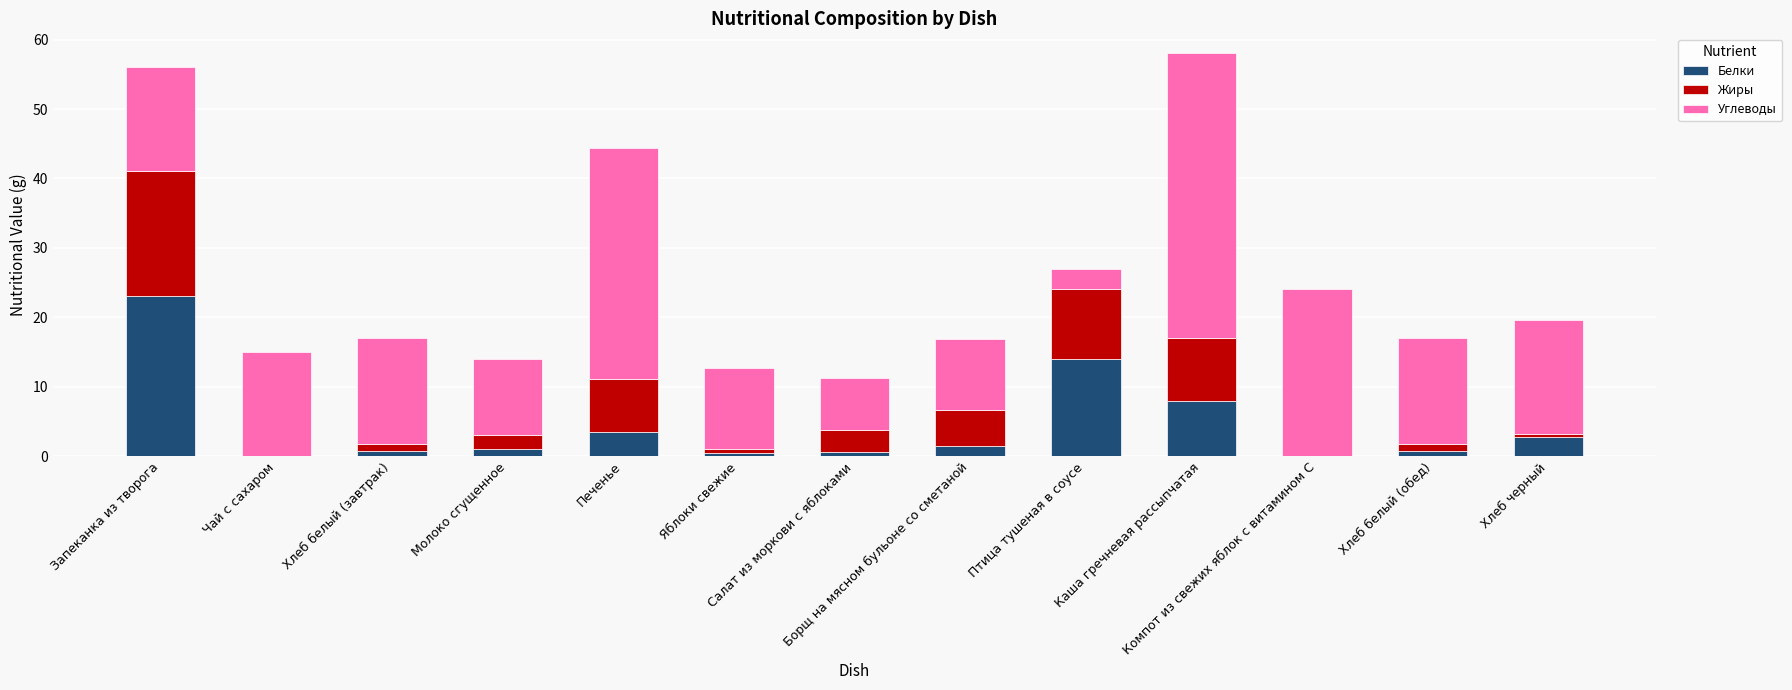

What is the maximum value for Белки?

23.0